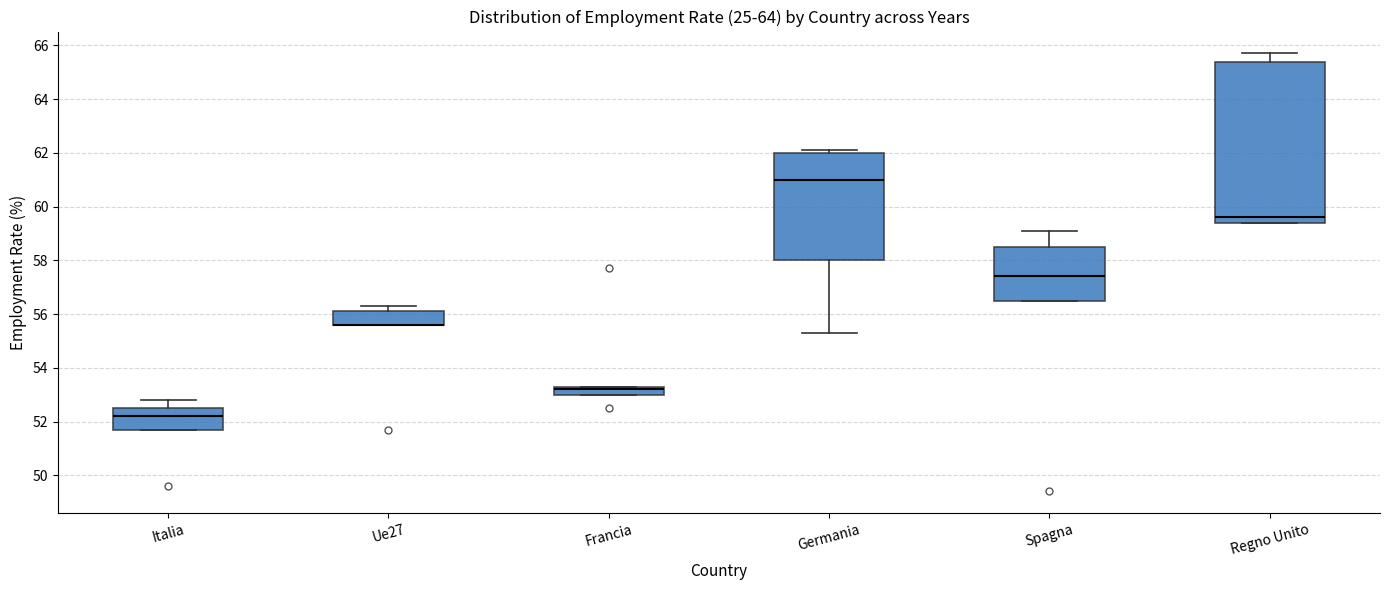

Where is the lower edge of the box for Francia on the y-axis? The values are not printed on the chart, so give them approximately, as read against the axis.

53.0